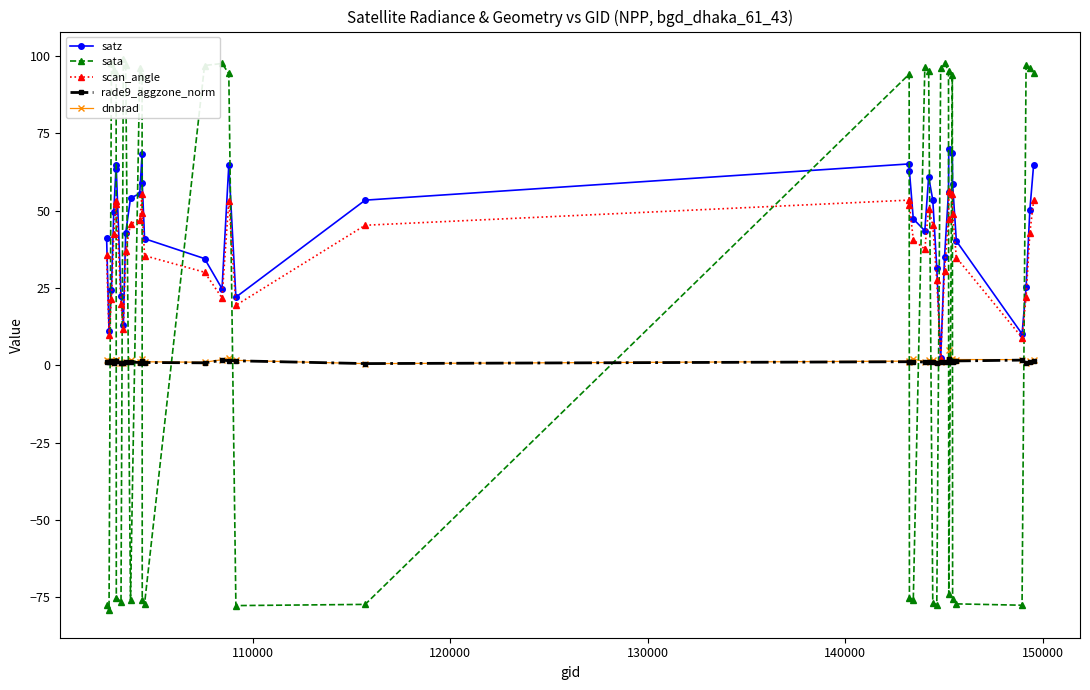

True or false: dnbrad has more than 0 points higher than both neighbors.

True